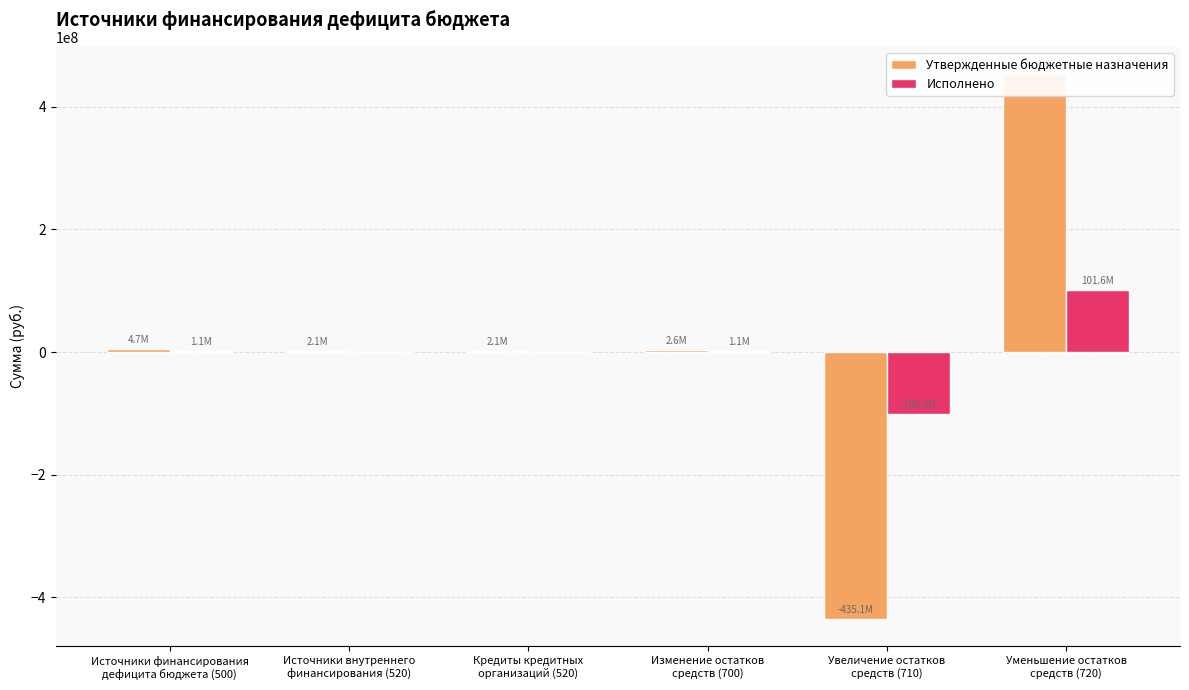

What is the value of the Утвержденные бюджетные назначения bar at the 1st from the left?

4736757.4